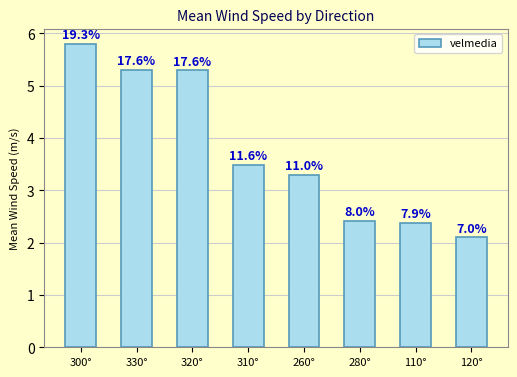

Reading right to left, extract all data points from this chart.

2.1	2.4	2.4	3.3	3.5	5.3	5.3	5.8